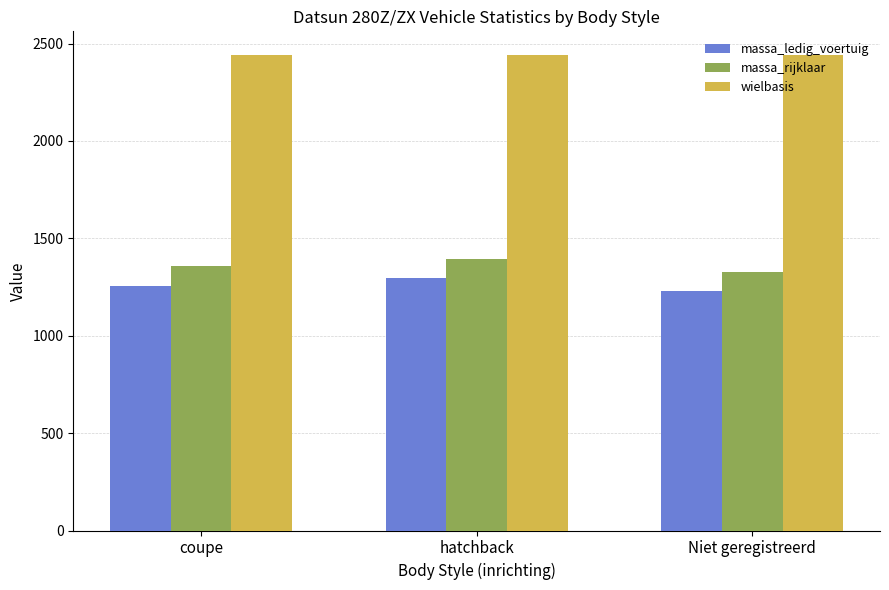

What is the difference between the highest and lowest values at hatchback?

1146.0